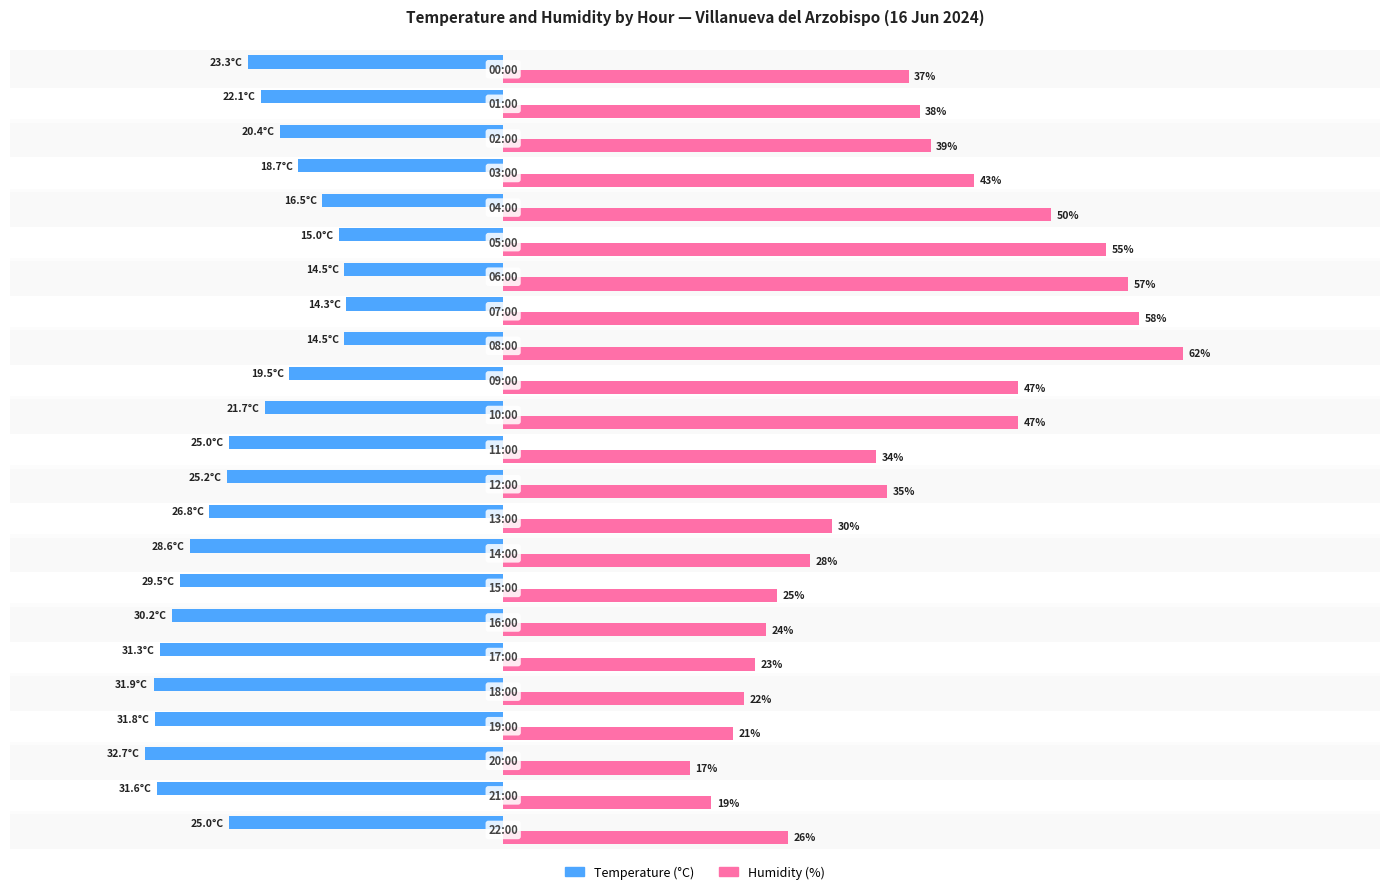

Which series has the largest total across all categories?

Humidity (%)